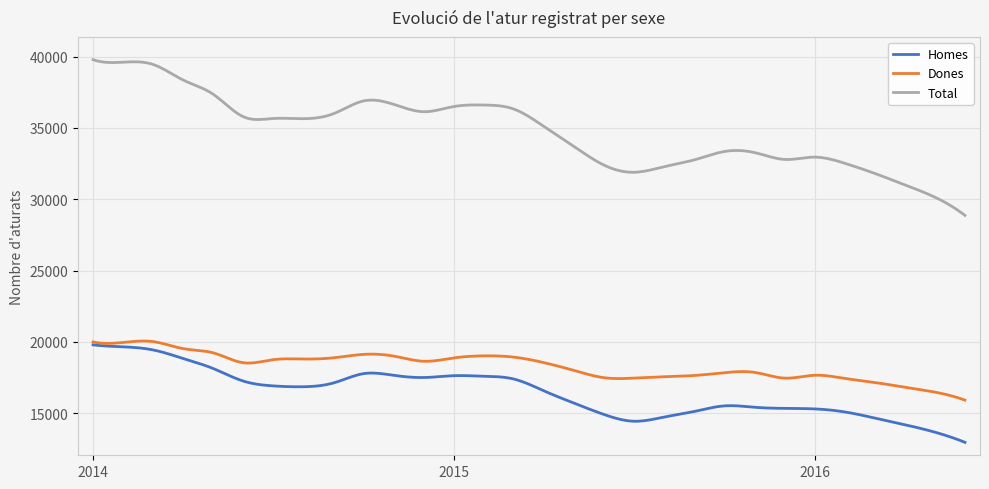

What is the minimum value for Dones?

15911.0